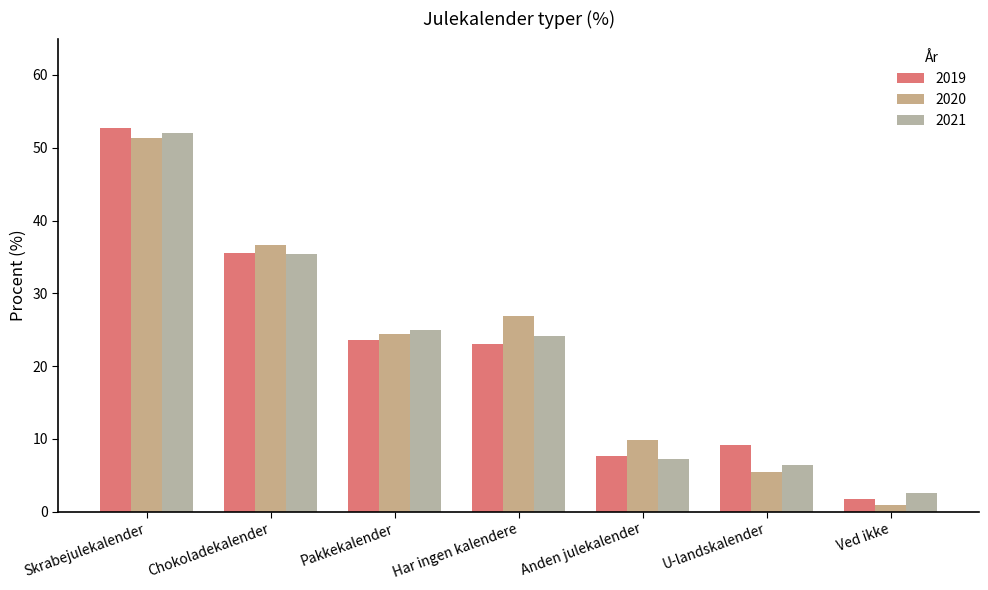

Is the value of 2019 at Skrabejulekalender greater than the value of 2020 at Ved ikke?

Yes